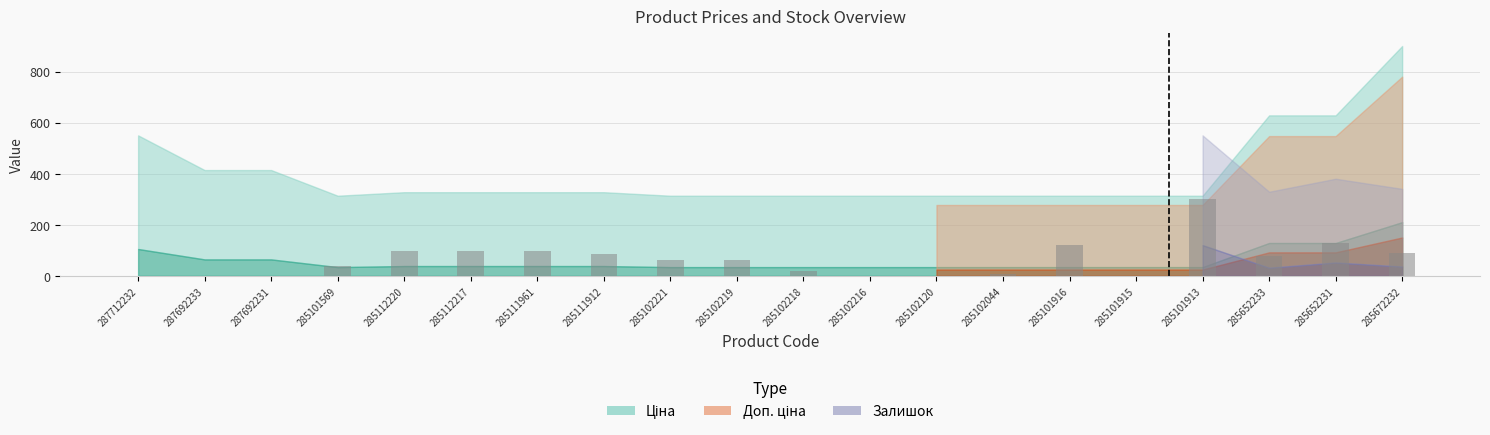

Reading right to left, what are all the values shown in this chart?

285672232=90.6	285652231=130.2	285652233=79.2	285101913=300.0	285101915=0.0	285101916=118.9	285102044=5.7	285102120=0.0	285102216=0.0	285102218=17.0	285102219=62.3	285102221=62.3	285111912=84.9	285111961=96.2	285112217=96.2	285112220=96.2	285101569=39.6	287692231=0.0	287692233=0.0	287712232=0.0